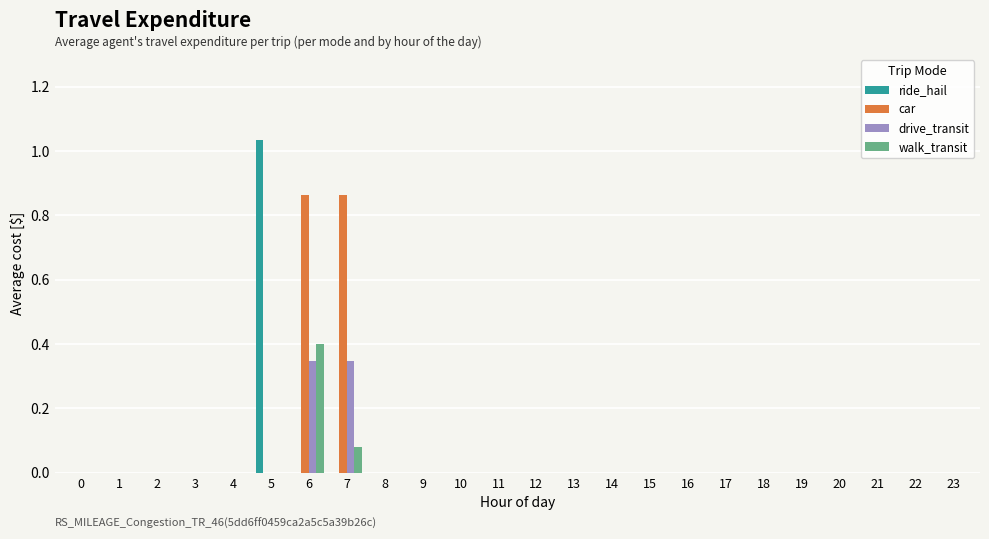

What is the sum of all car values?

1.7